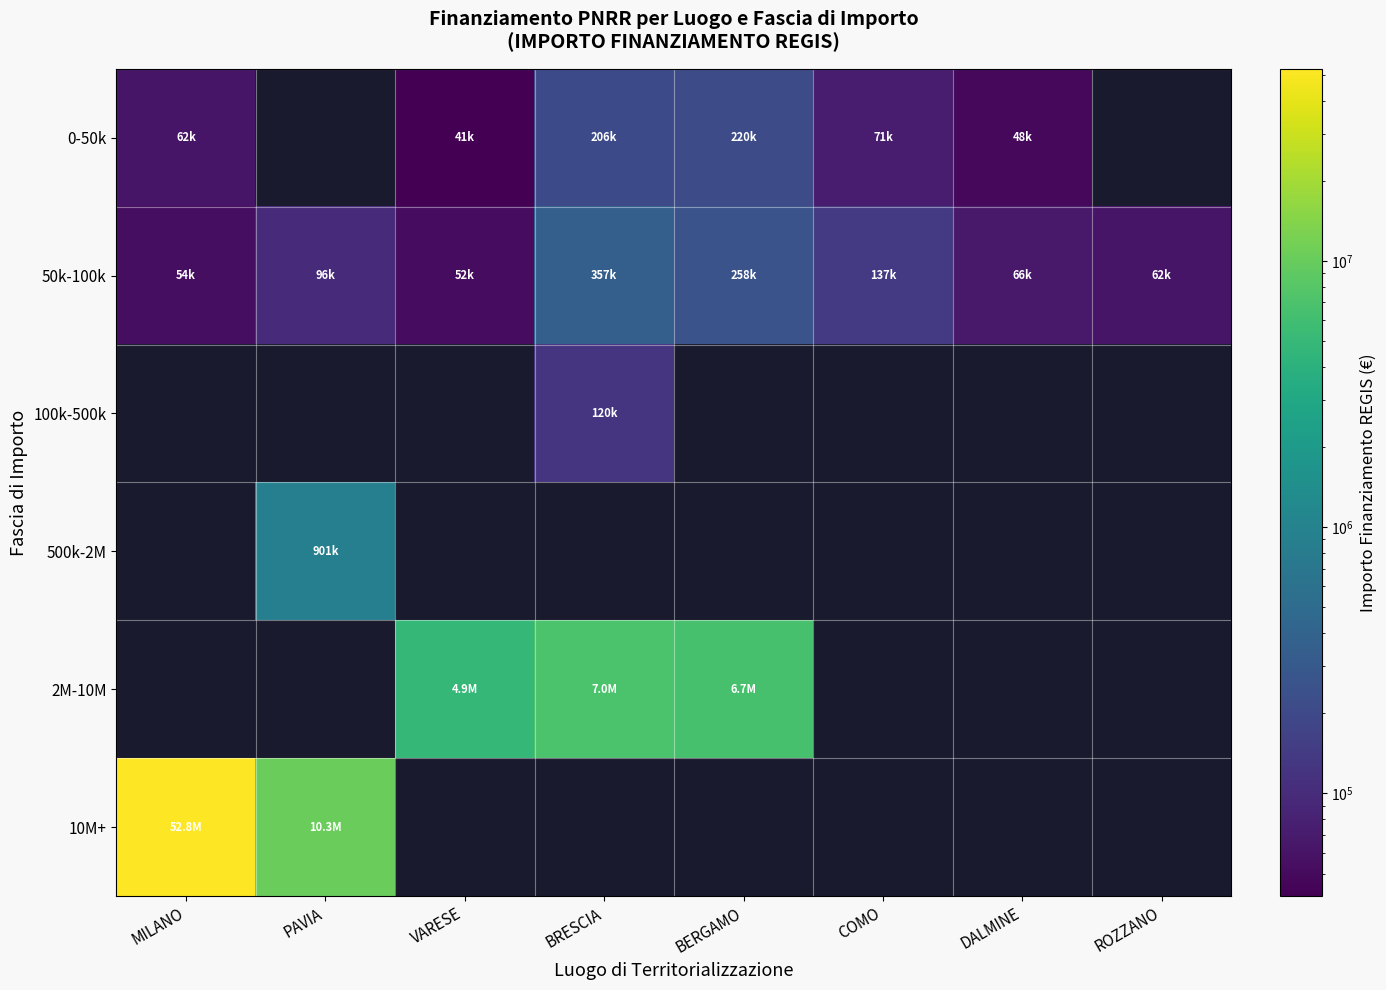

The value of 50k-100k at PAVIA is 96064.0. True or false?

True